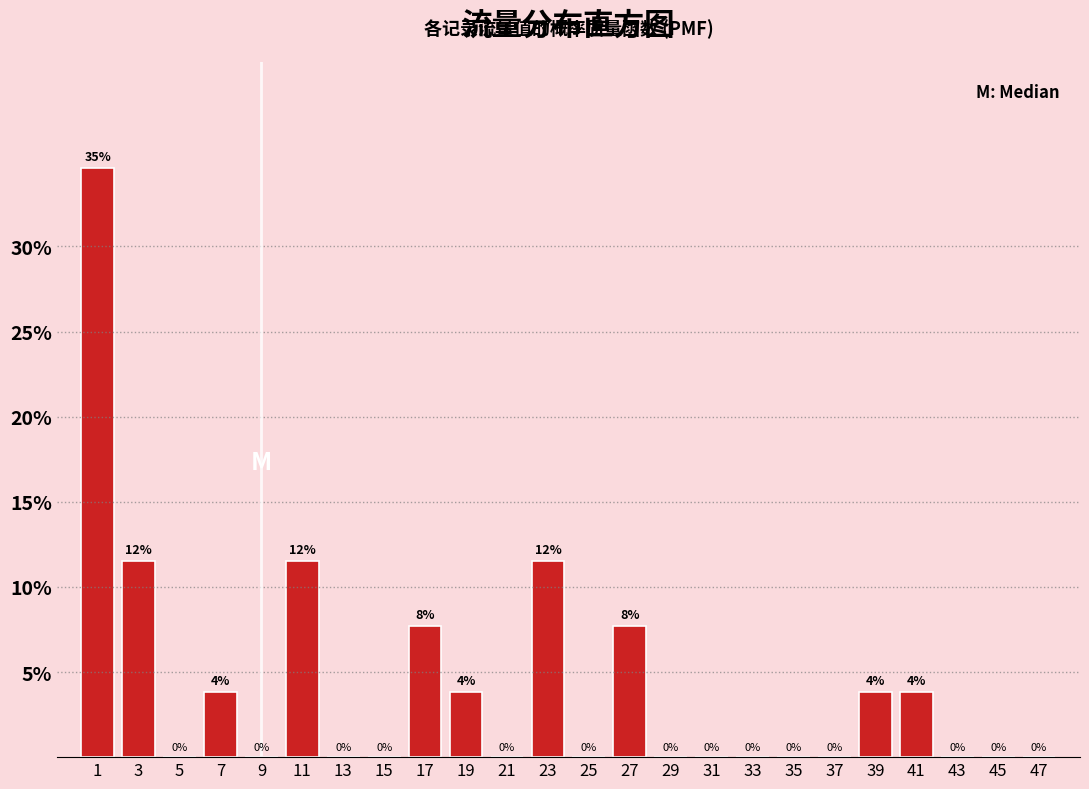

Which range on the x-axis has the tallest bar?

0 to 2